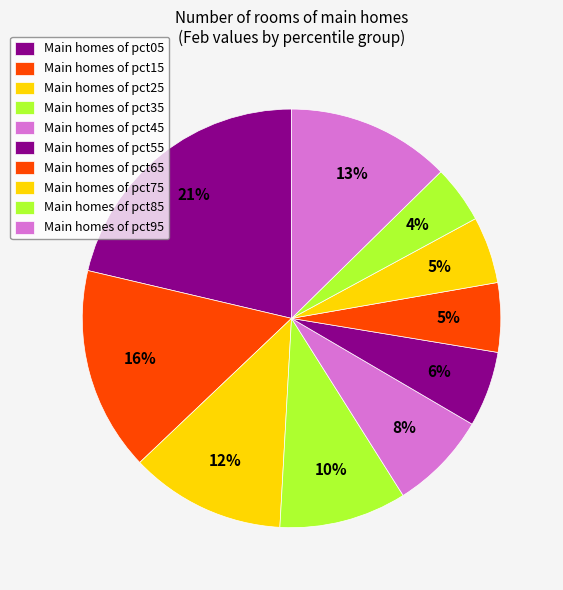

Count the number of slices in the pie.

10